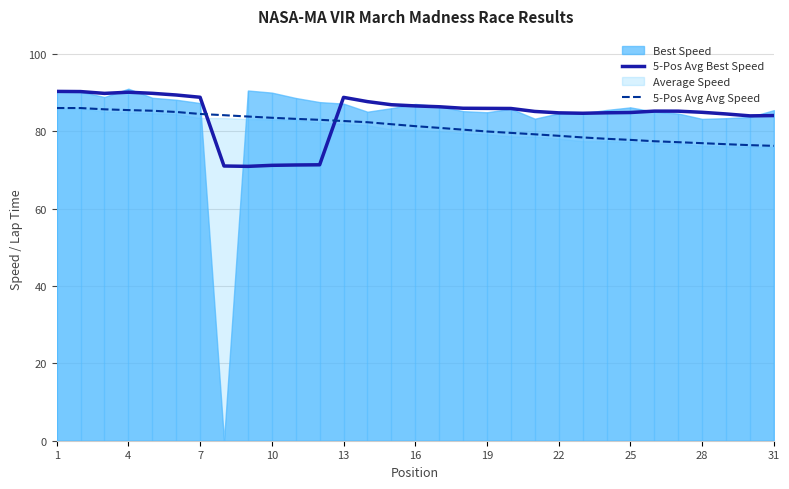

What is the lowest value of the 5-Pos Avg Avg Speed series?

76.2